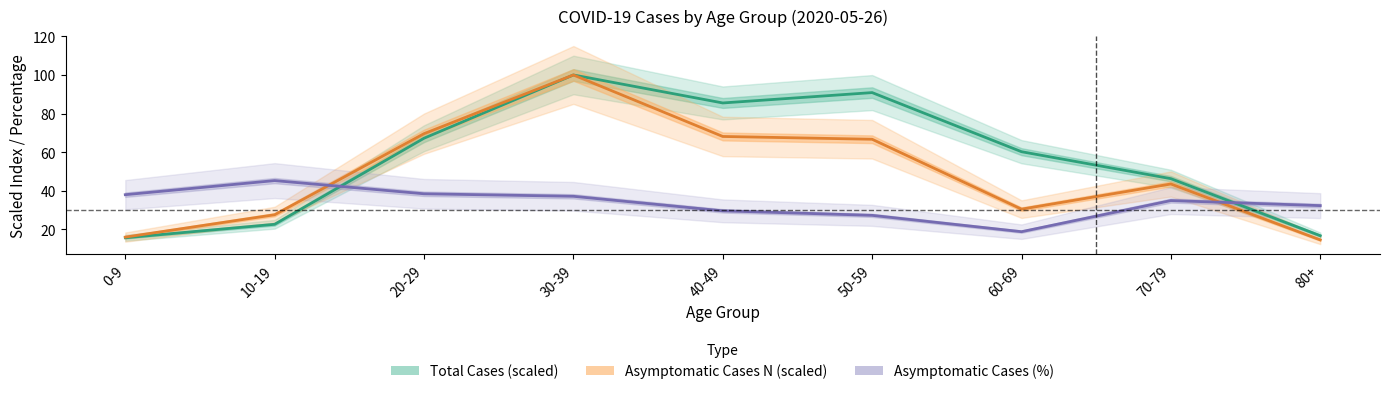

At which category is the sum across all series the highest?

30-39